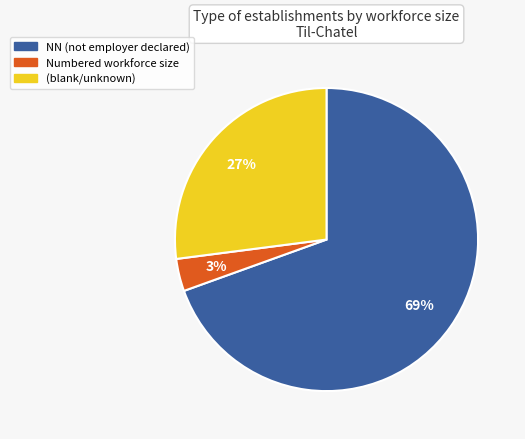

Does any single category account for the majority?

Yes